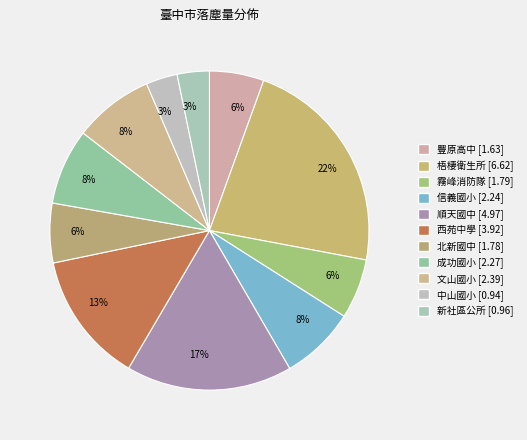

How many segments does this pie chart have?

11